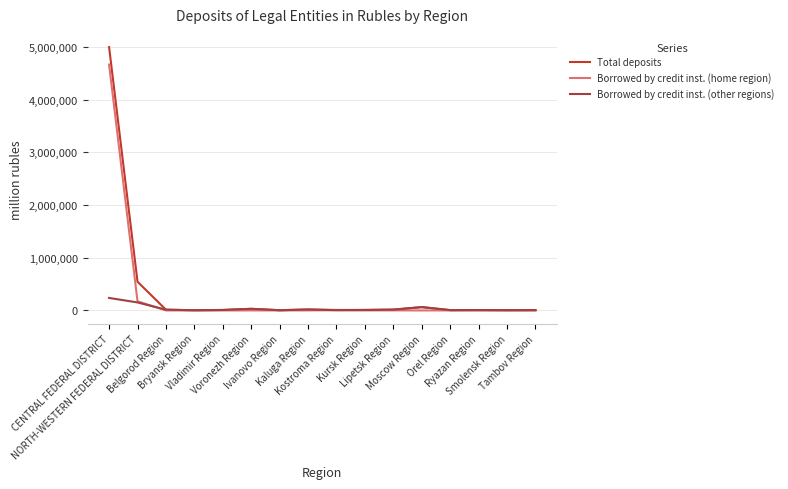

The value of Borrowed by credit inst. (other regions) at Tambov Region is 6284. True or false?

True